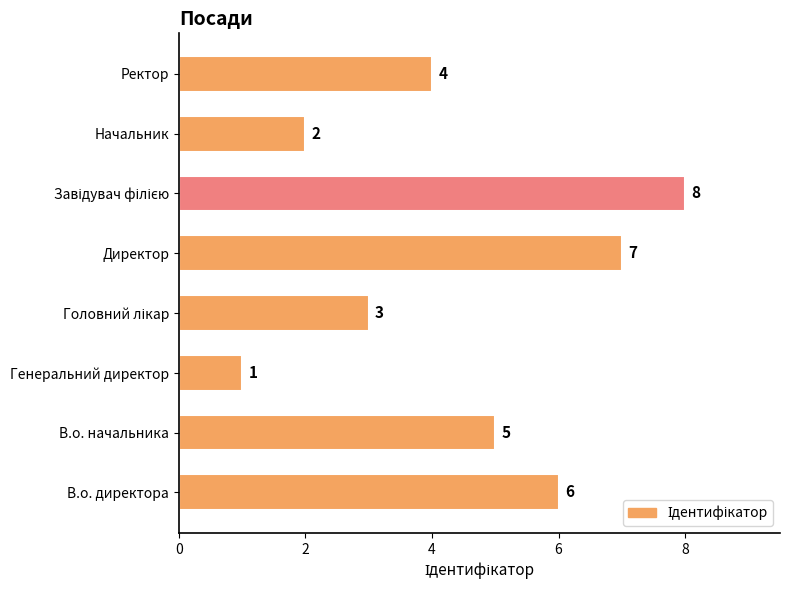

What is the ratio of the value at В.о. директора to the value at В.о. начальника?

1.2